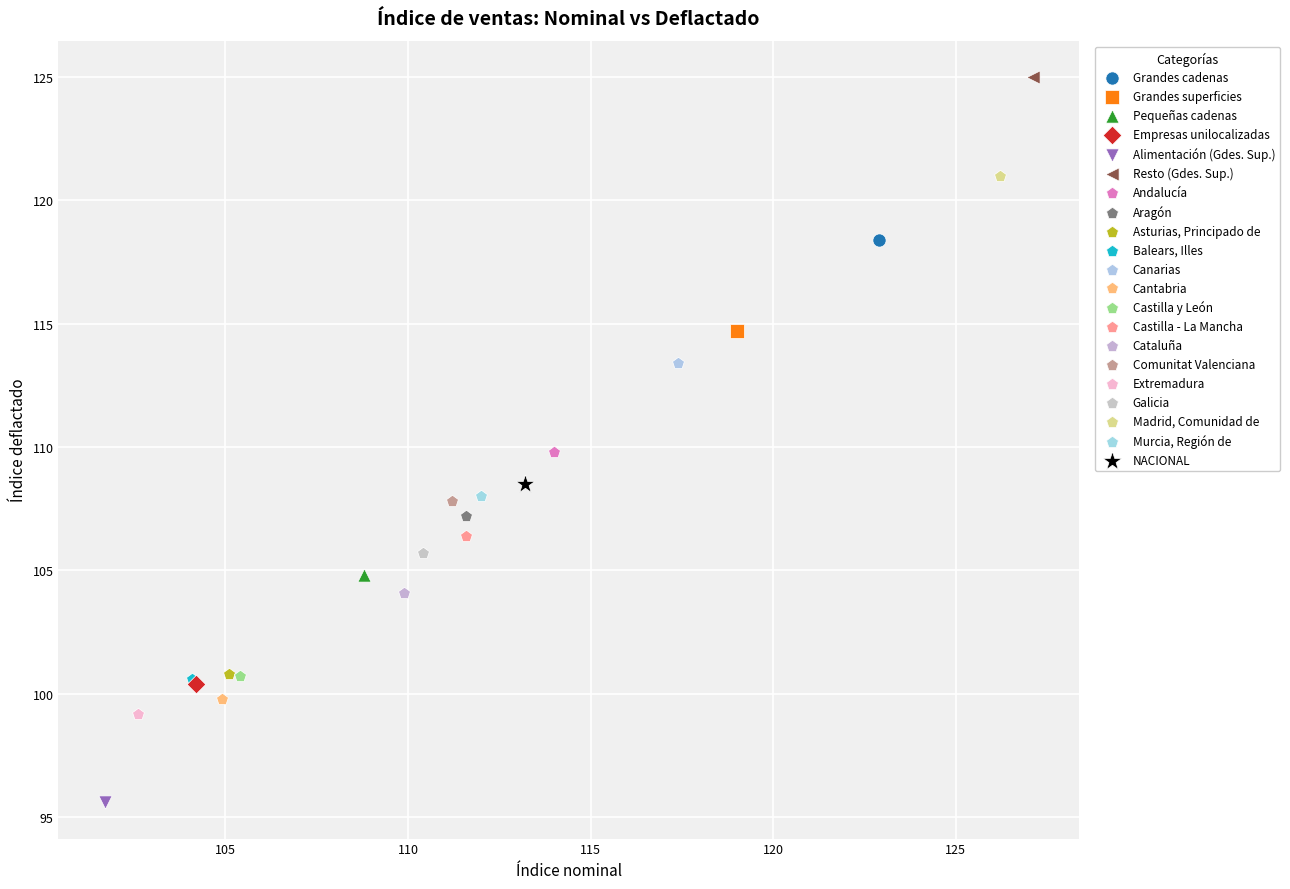

What are all the series names shown in the legend?

Grandes cadenas, Grandes superficies, Pequeñas cadenas, Empresas unilocalizadas, Alimentación (Gdes. Sup.), Resto (Gdes. Sup.), Andalucía, Aragón, Asturias, Principado de, Balears, Illes, Canarias, Cantabria, Castilla y León, Castilla - La Mancha, Cataluña, Comunitat Valenciana, Extremadura, Galicia, Madrid, Comunidad de, Murcia, Región de, NACIONAL